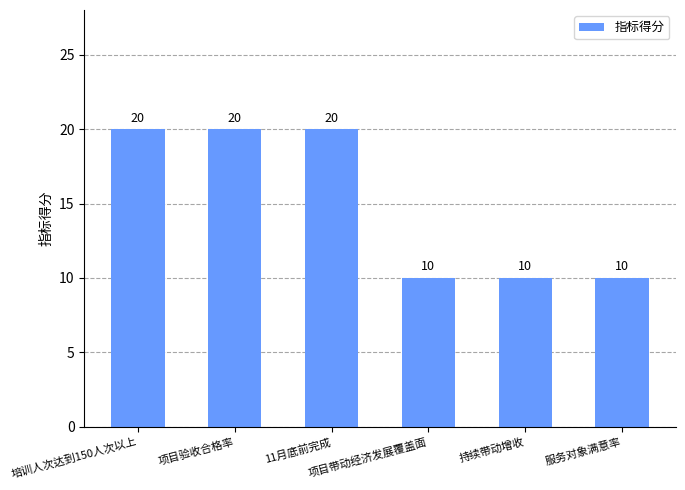

How many values are between 10 and 20?

6